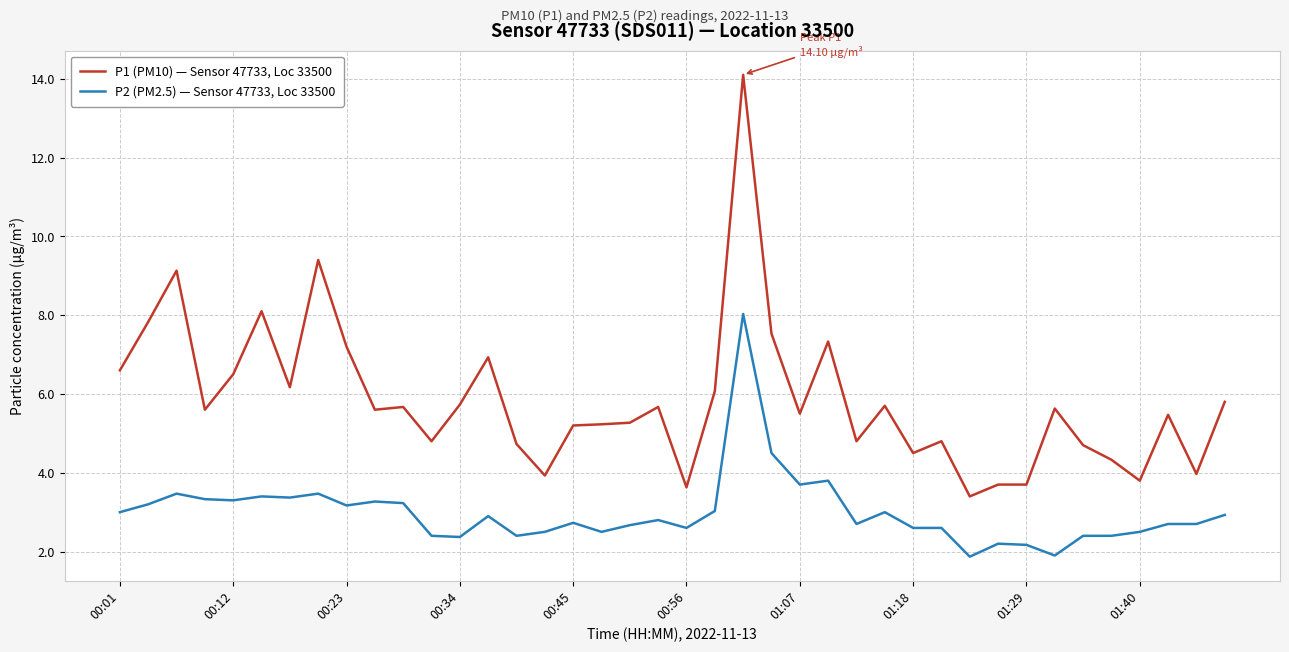

List the series in order of their peak value, lowest first.

P2 (PM2.5) — Sensor 47733, Loc 33500, P1 (PM10) — Sensor 47733, Loc 33500